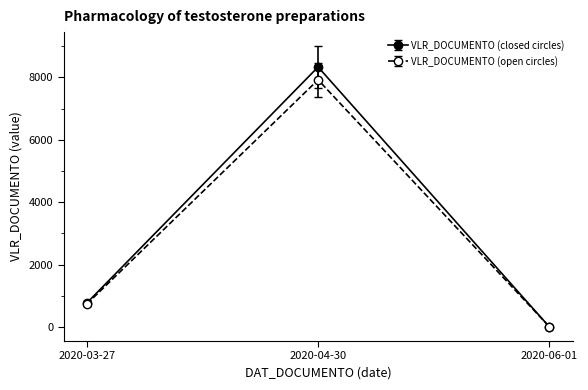

At which label is VLR_DOCUMENTO (open circles) closest to 3962?

2020-03-27